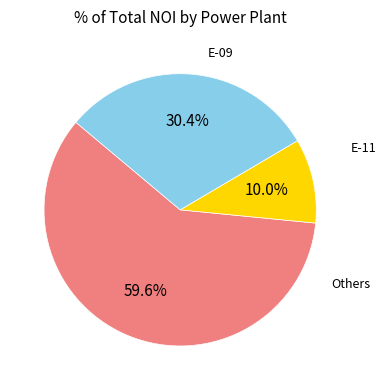

How many slices are in this pie chart?

3